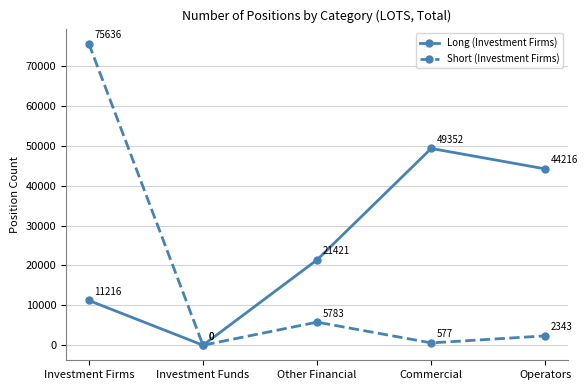

Rank the series by their maximum value, from highest to lowest.

Short (Investment Firms), Long (Investment Firms)